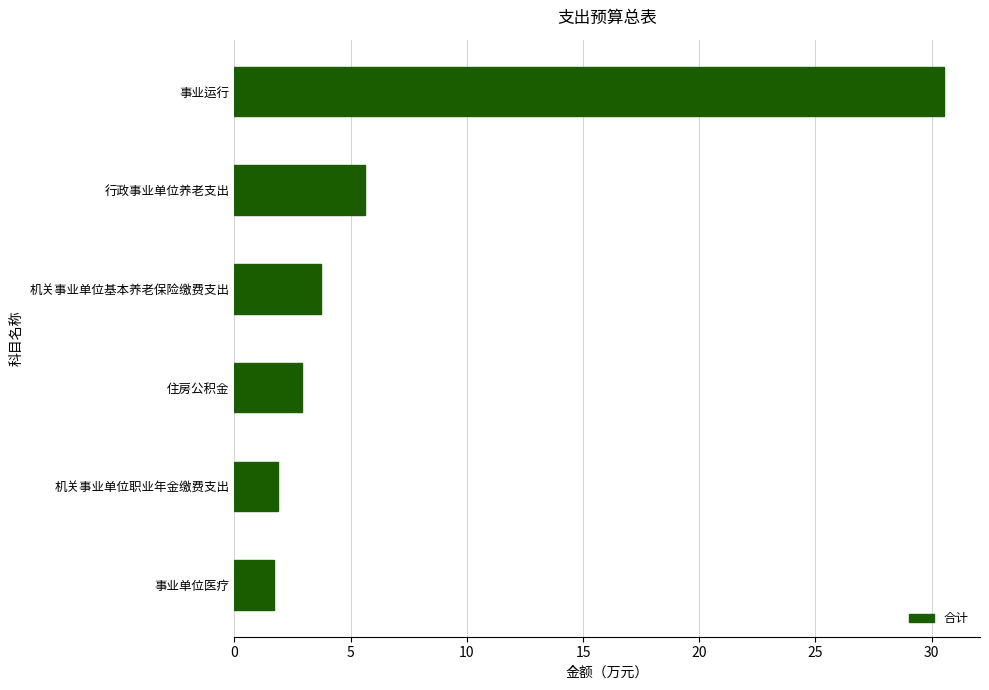

Reading bottom to top, transcribe all the data shown in this chart.

事业单位医疗=1.7	机关事业单位职业年金缴费支出=1.9	住房公积金=2.9	机关事业单位基本养老保险缴费支出=3.7	行政事业单位养老支出=5.6	事业运行=30.6